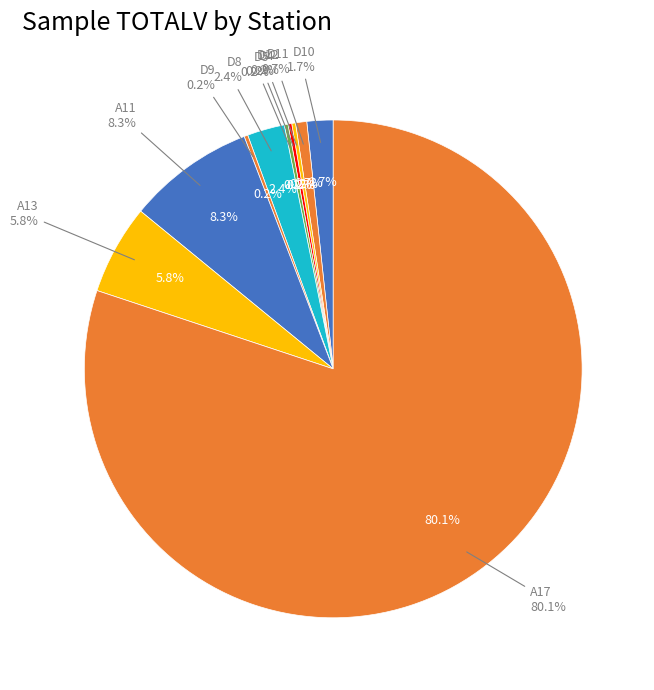

Rank the categories by value from highest to lowest.

A17, A11, A13, D8, D10, D11, D12, D4, D5, D9